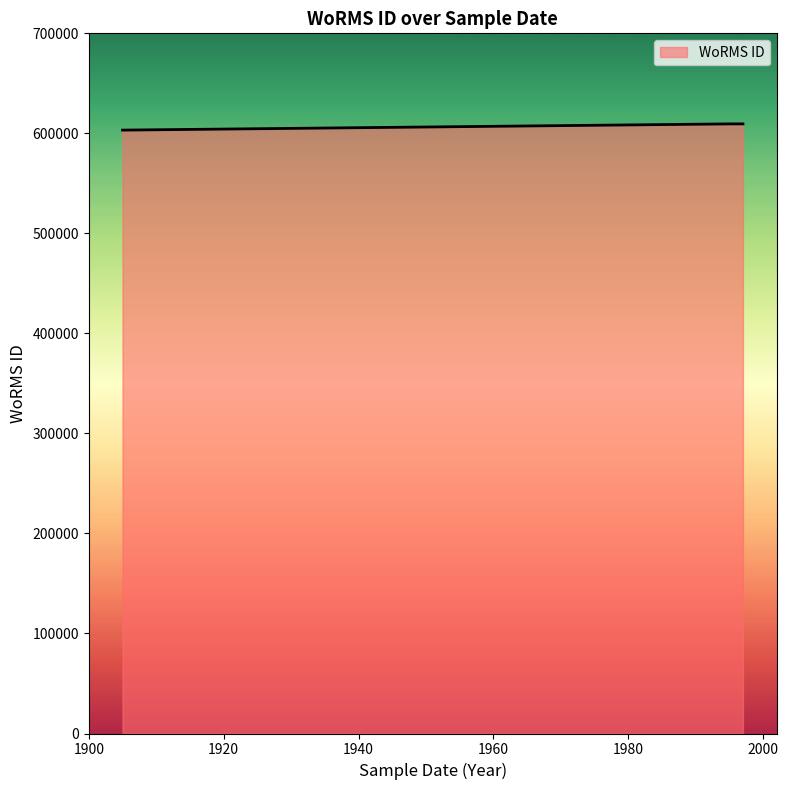

Which label corresponds to the largest value in the chart?

1995-06-17